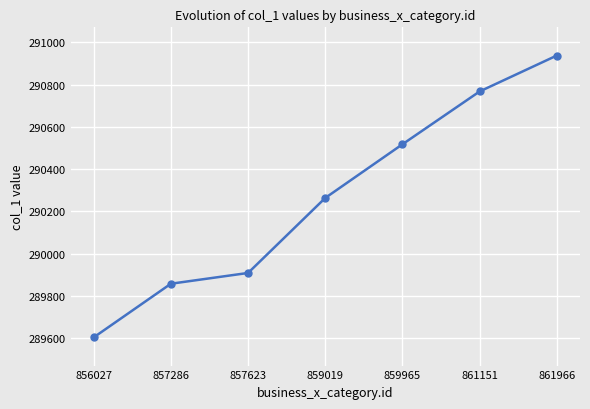

Rank the categories by value from lowest to highest.

856027, 857286, 857623, 859019, 859965, 861151, 861966